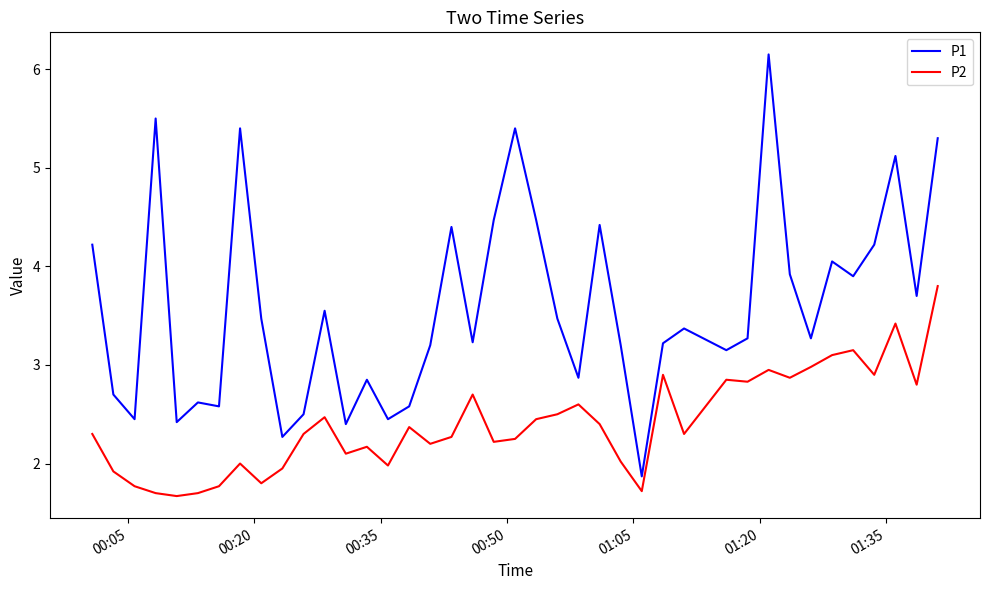

How many values in the P1 series exceed 3?

27